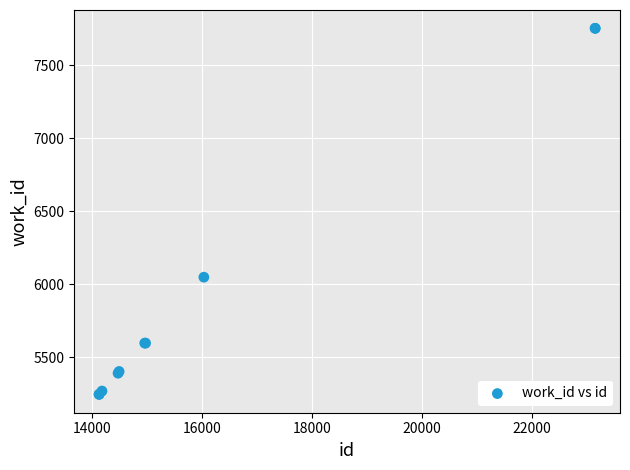

What Y value in the scatter plot is closest to 6499?

6049